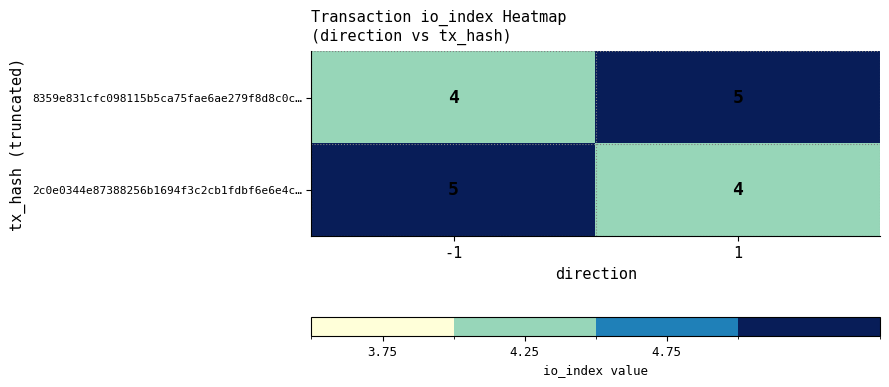

What is the sum of all 8359e831cfc098115b5ca75fae6ae279f8d8c0c… values?

9